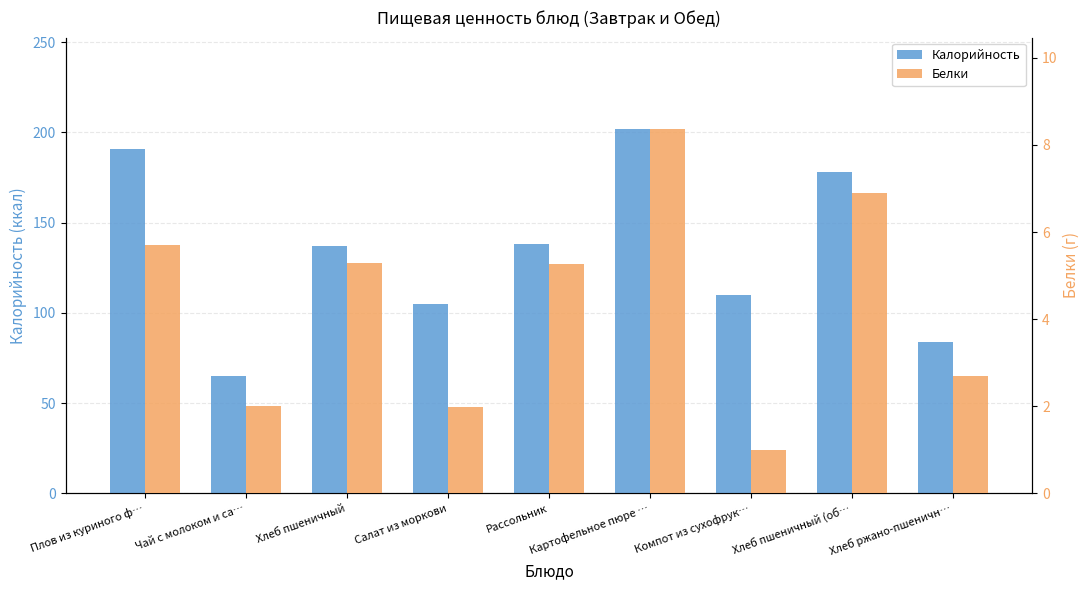

Does the chart contain any negative values?

No